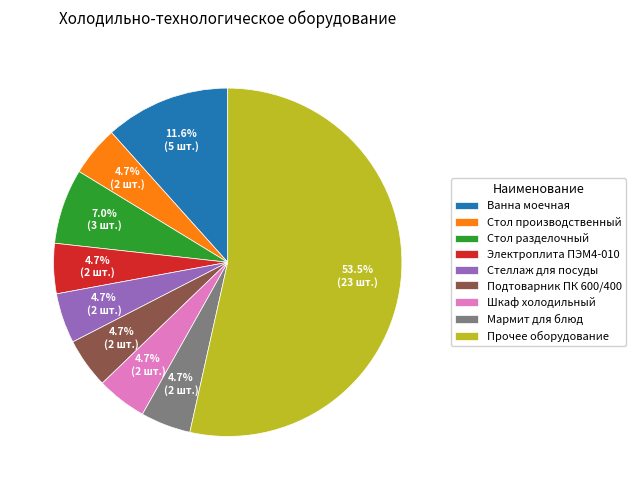

Approximately how many times larger is the value at Стеллаж для посуды compared to Подтоварник ПК 600/400?

1.0